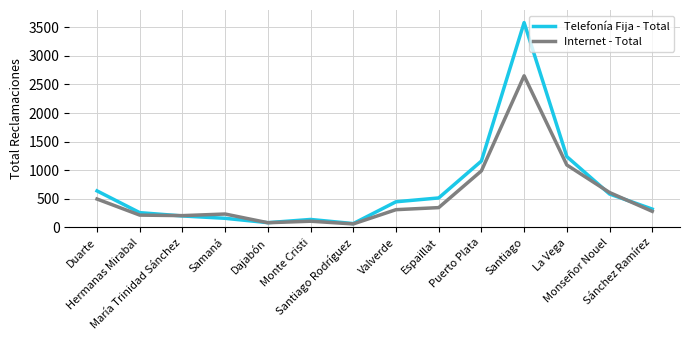

List the series in order of their peak value, lowest first.

Internet - Total, Telefonía Fija - Total